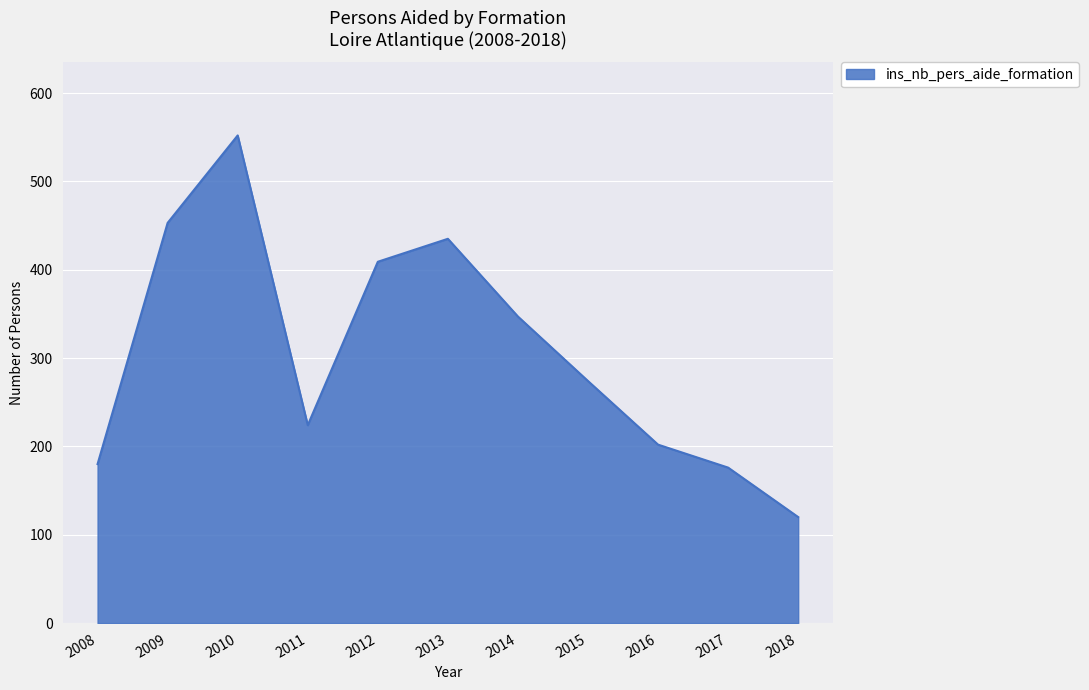

Where is the data nearest to the value 336?

2014